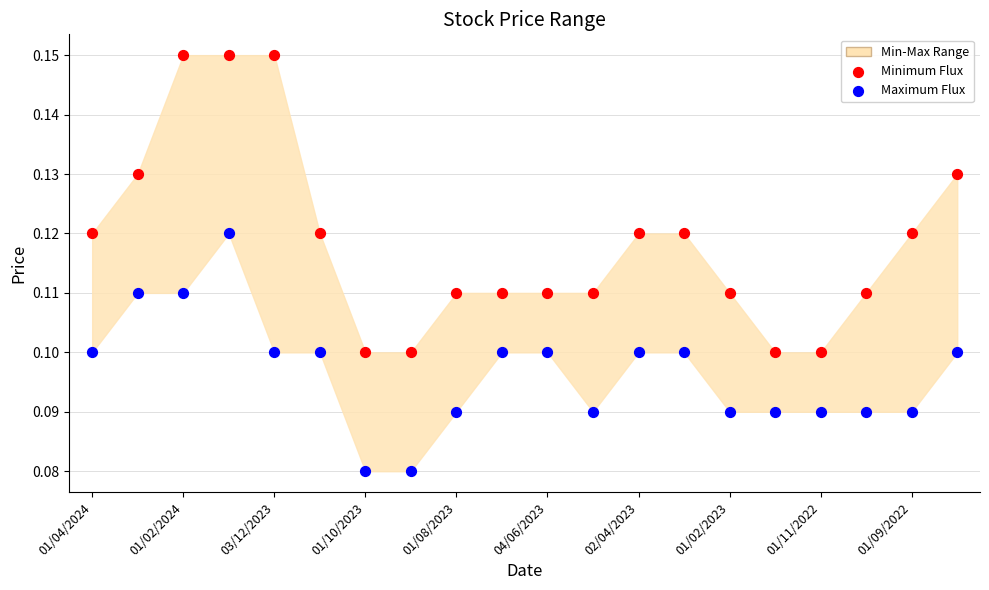

Which series has the widest spread of Y values?

Maximum Flux